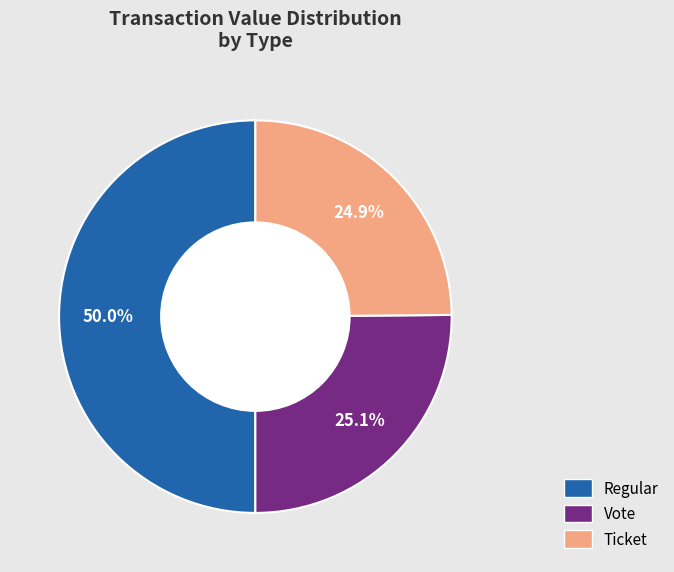

Which category has the biggest portion of the pie?

Regular